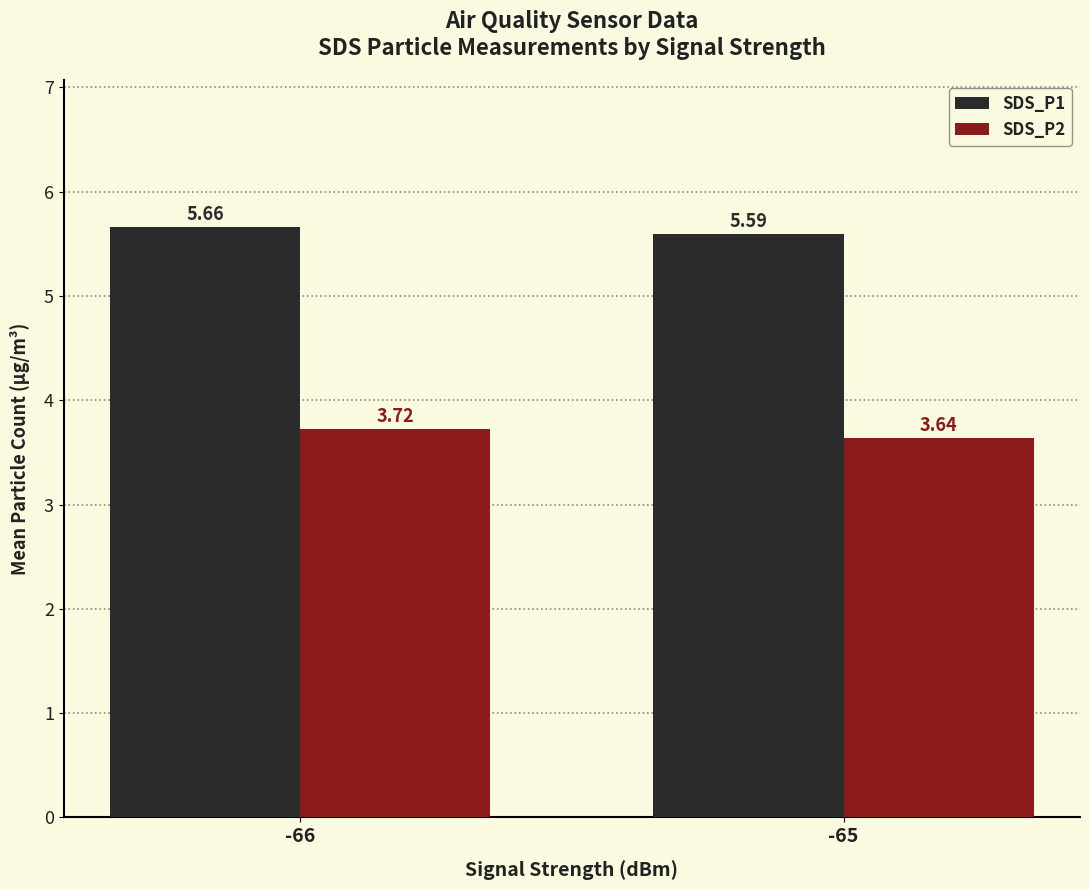

What are all the series names shown in the legend?

SDS_P1, SDS_P2